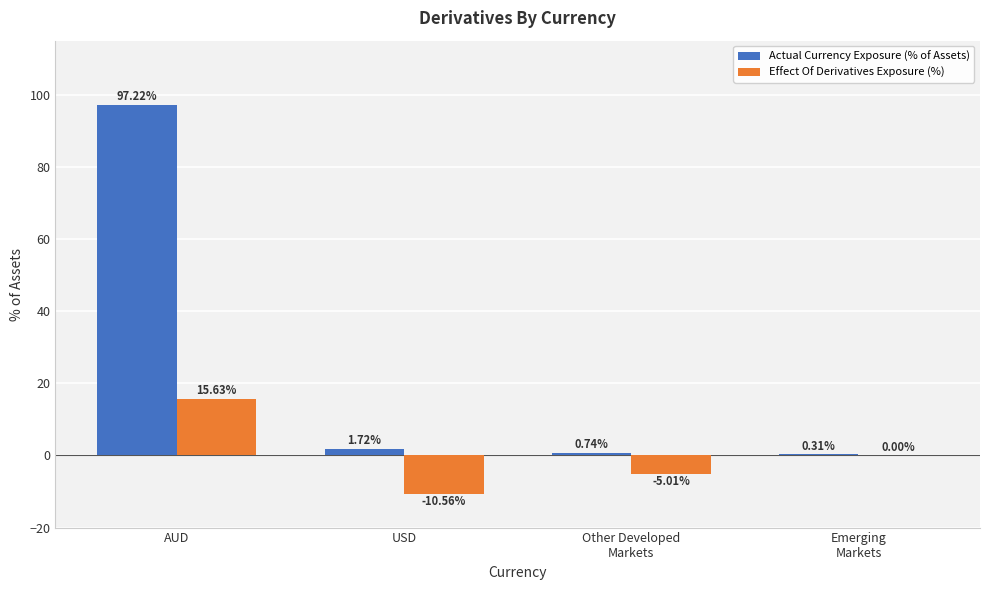

Where is Actual Currency Exposure (% of Assets) nearest to the value 48?

USD